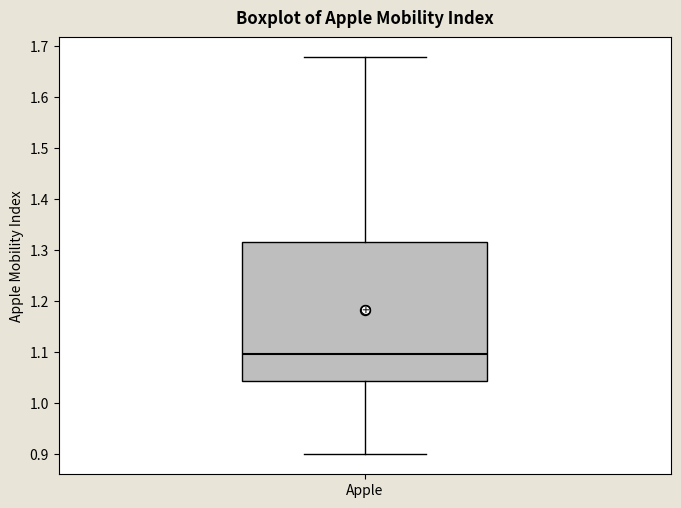

Read this box plot against the y-axis: the position of the median line, the range covered by the box, and the ends of both whiskers. The values are not printed on the chart, so give them approximately, as read against the axis.

median 1.10, box 1.04 to 1.32, whiskers 0.90 to 1.68